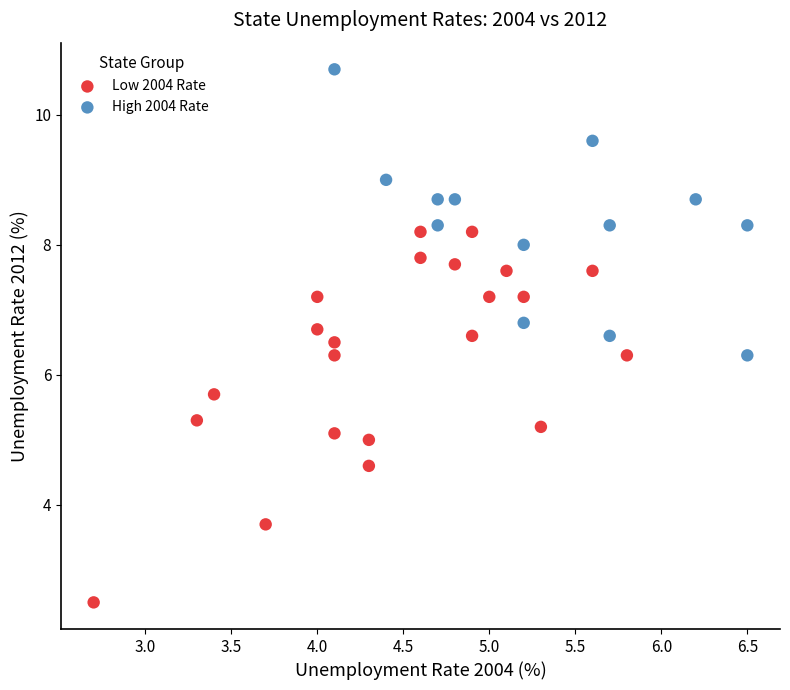

What are all the series names shown in the legend?

Low 2004 Rate, High 2004 Rate